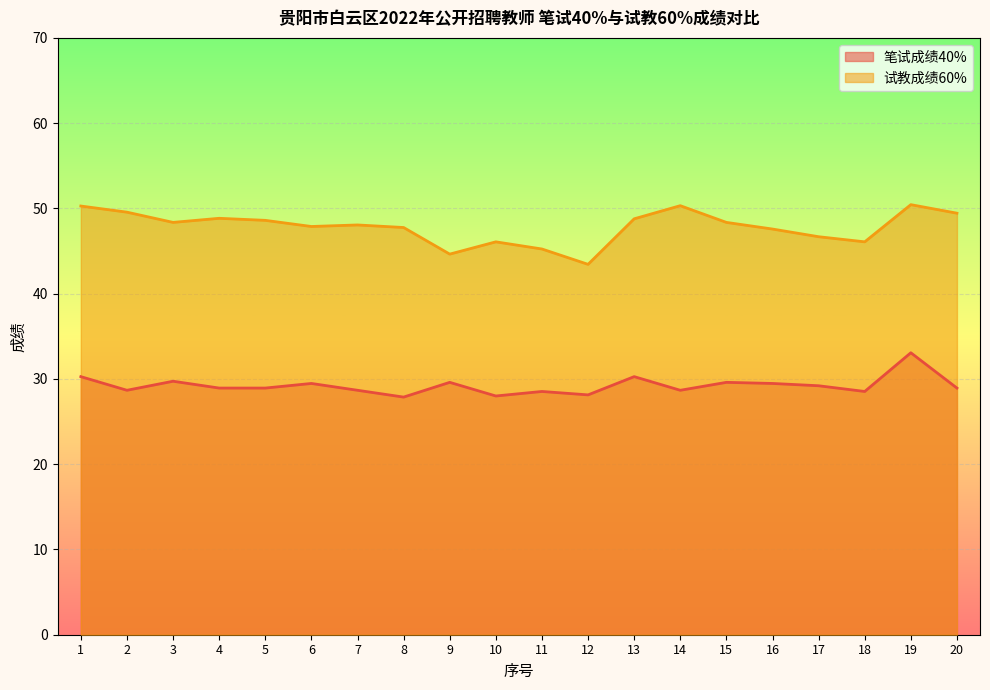

Which has a higher value, 15 or 14?

15